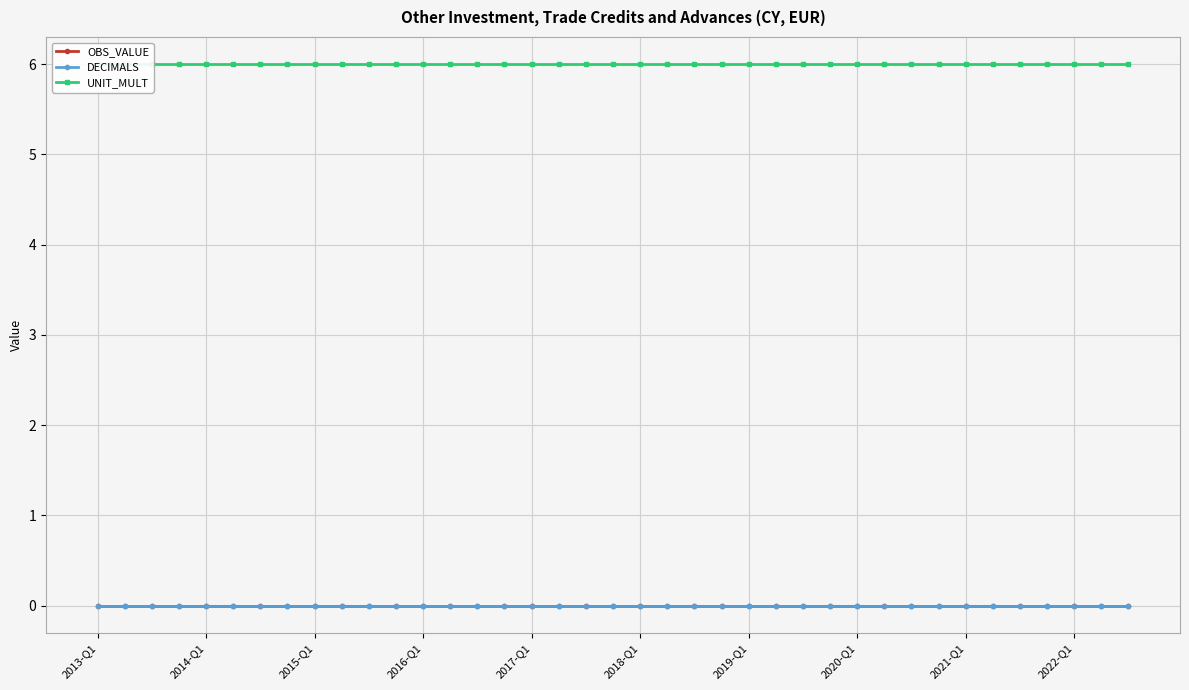

Is it true that UNIT_MULT equals 3 at 2019-Q1?

False